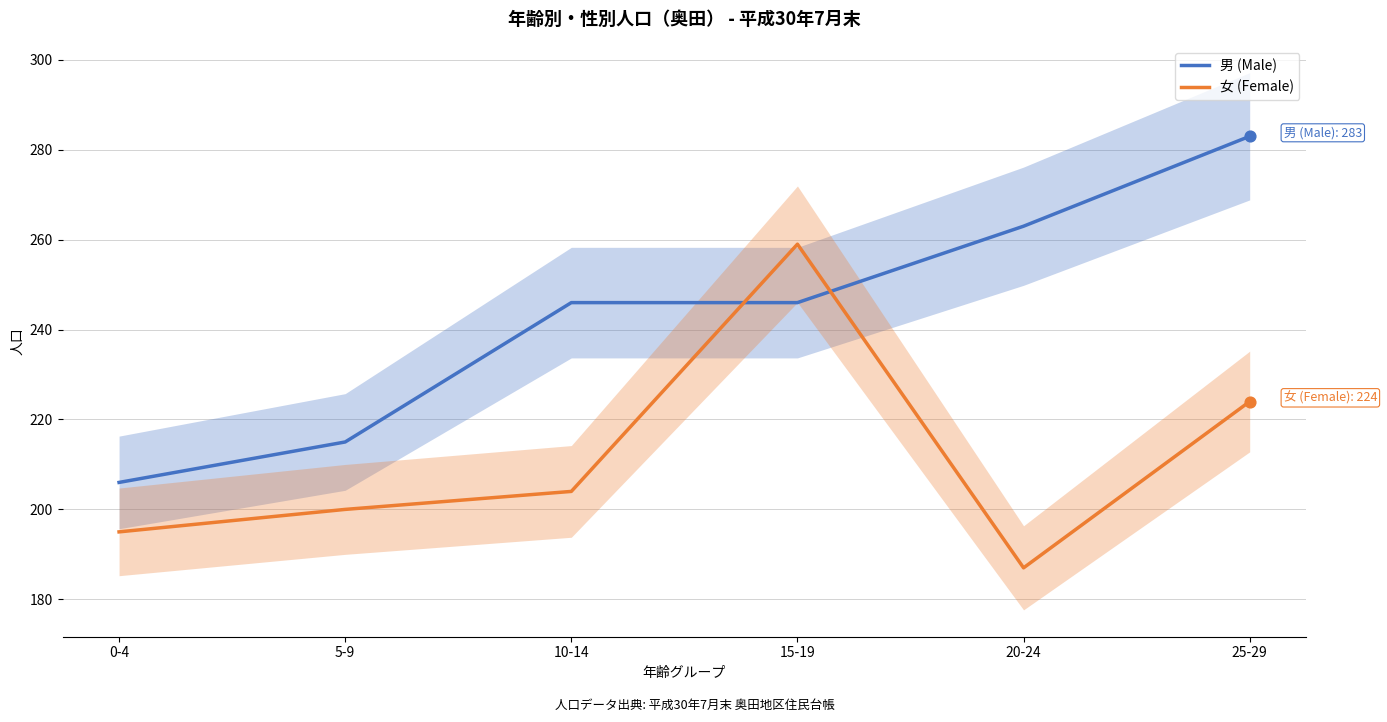

At how many categories does at least one series exceed 257?

3